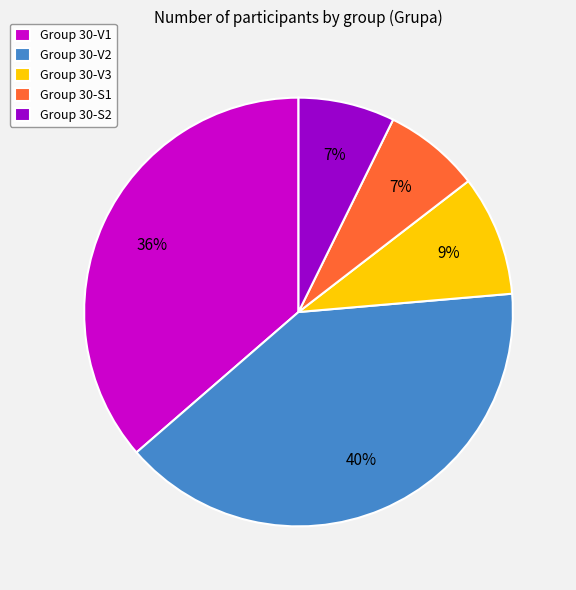

Is there a majority slice in this chart?

No